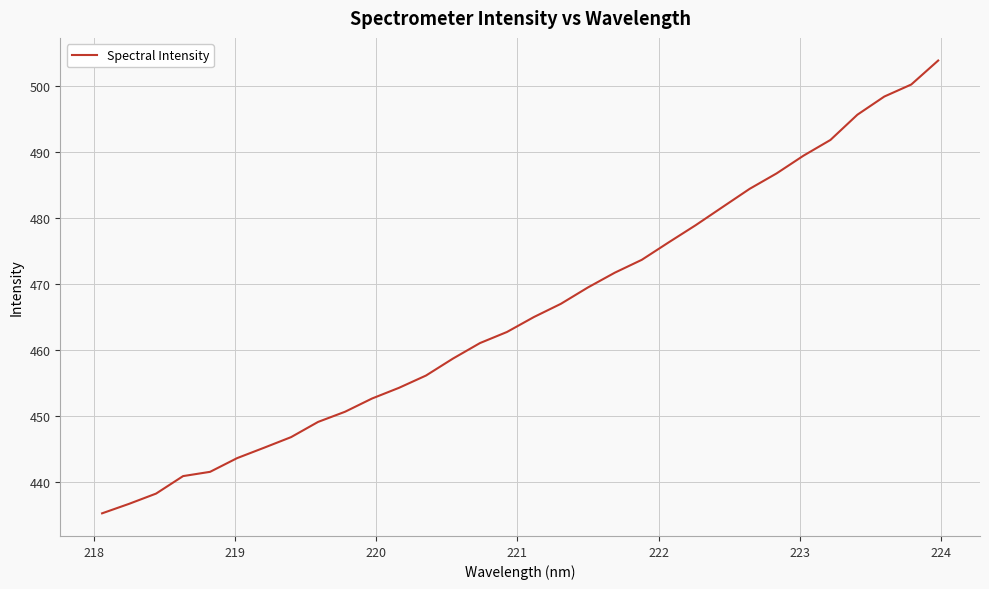

What is the sum of all values?

14908.3